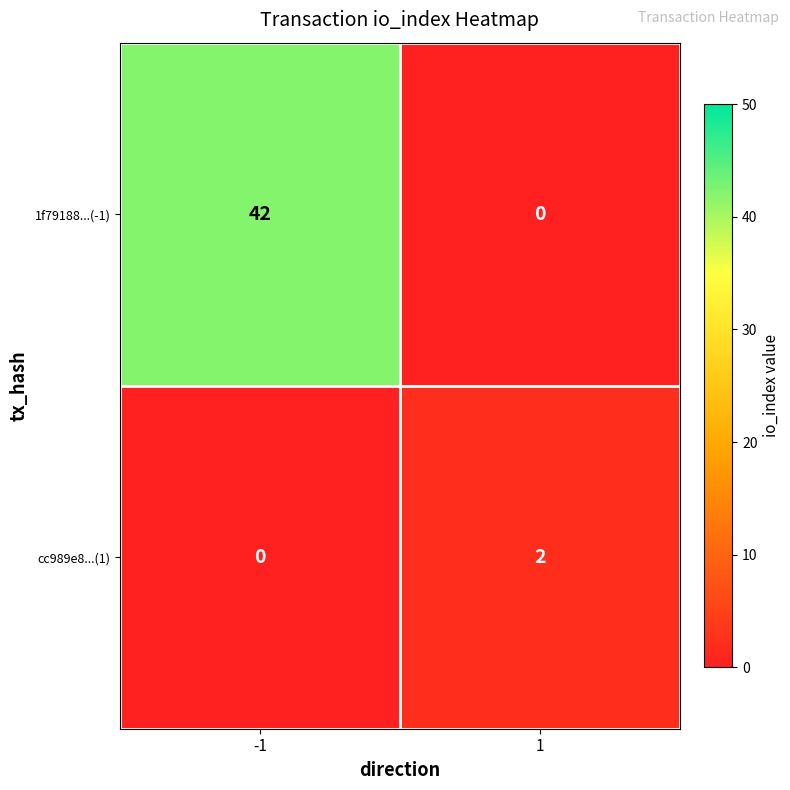

What is the difference between the maximum and minimum values in the 1f79188...(-1) series?

42